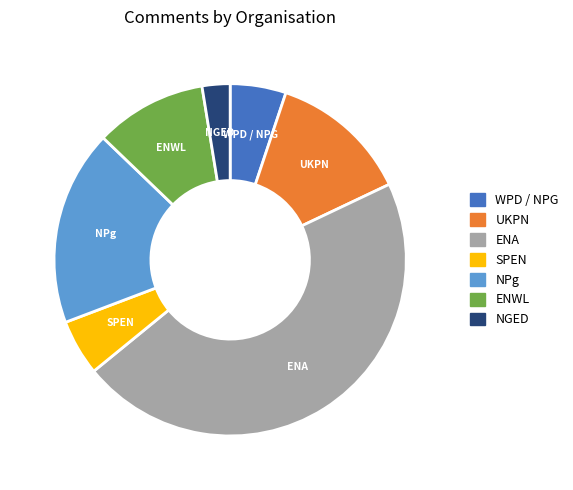

How many slices are in this pie chart?

7